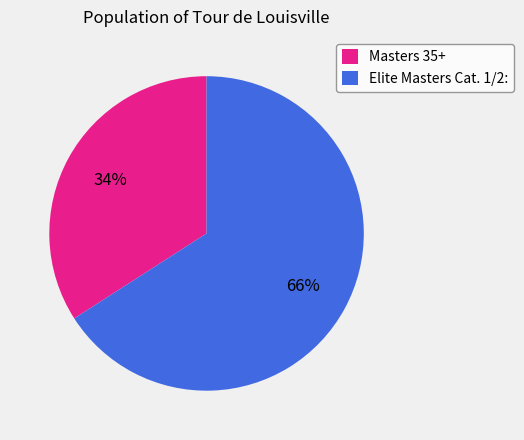

What percentage is the Elite Masters Cat. 1/2: slice, to the nearest percent?

66%